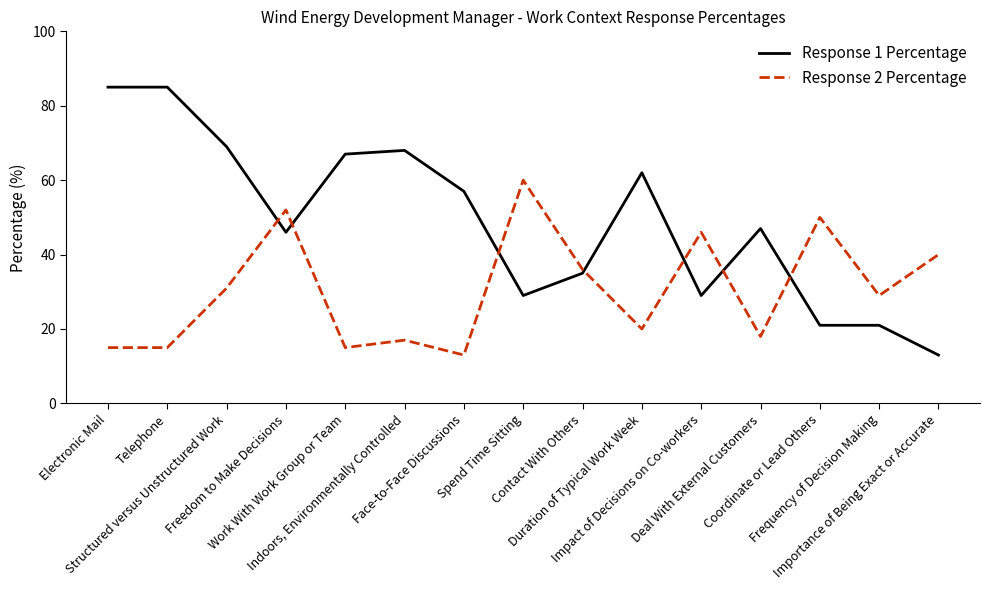

What are all the series names shown in the legend?

Response 1 Percentage, Response 2 Percentage